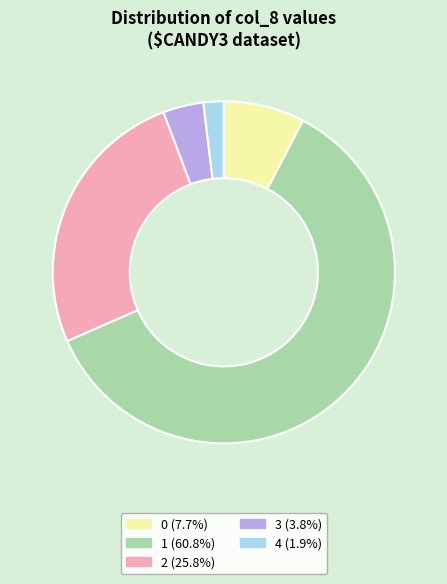

Does any single category account for the majority?

Yes